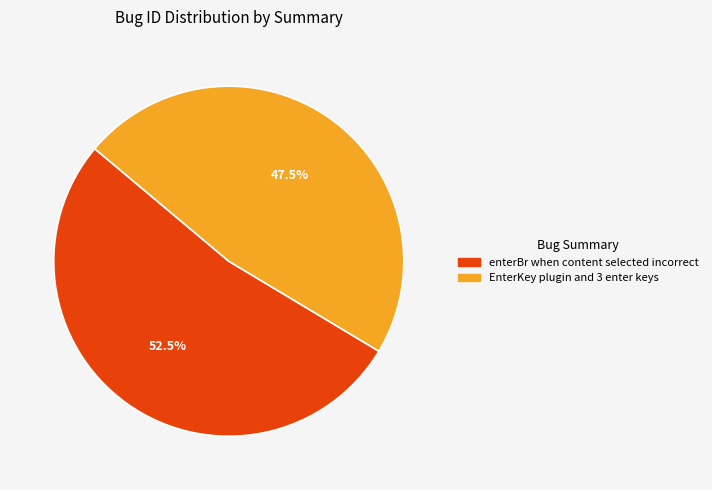

Which has a higher value, EnterKey plugin and 3 enter keys or enterBr when content selected incorrect?

enterBr when content selected incorrect